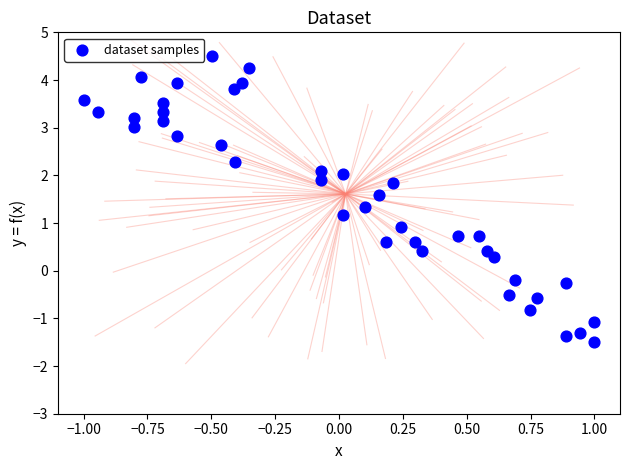

What is the range of Y values (max minus min)?

6.0